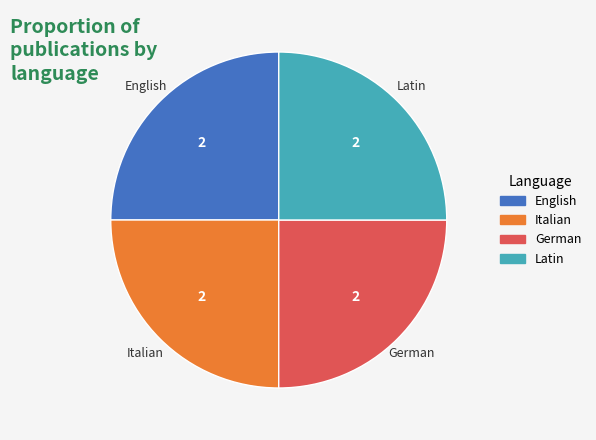

How many segments does this pie chart have?

4